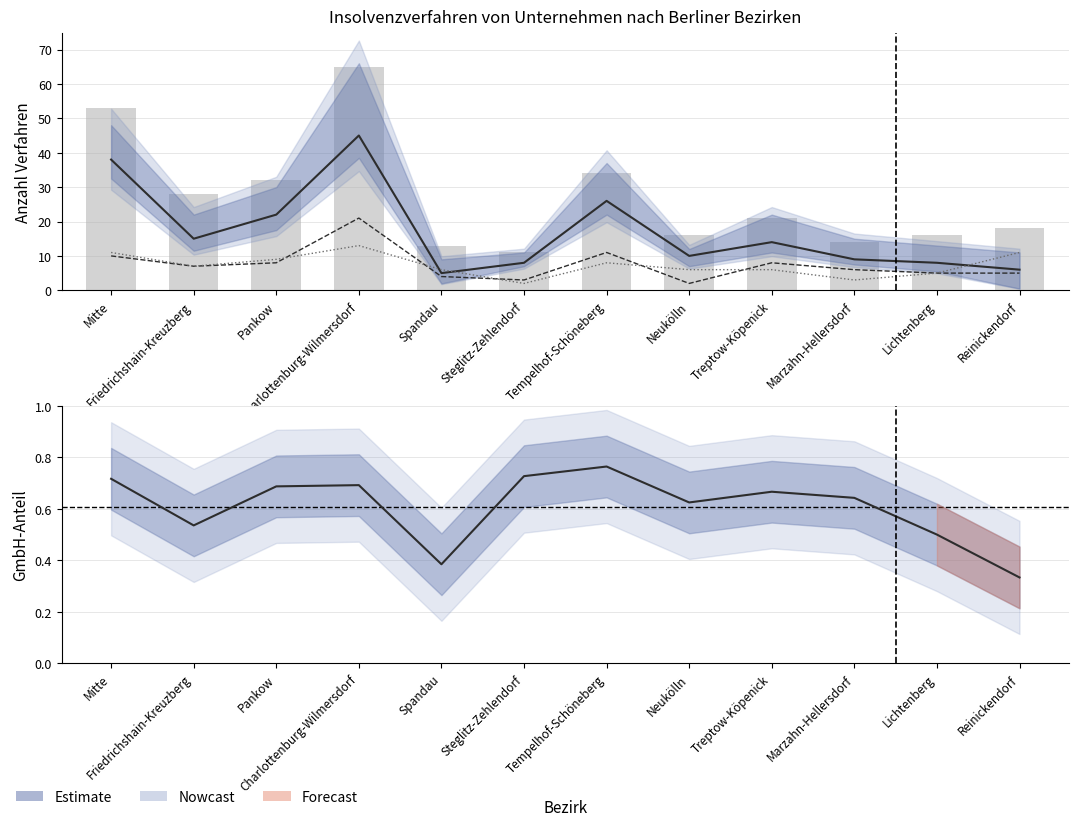

Rank the series by their maximum value, from highest to lowest.

GmbH, Dienstleistungen, Einzelunternehmen